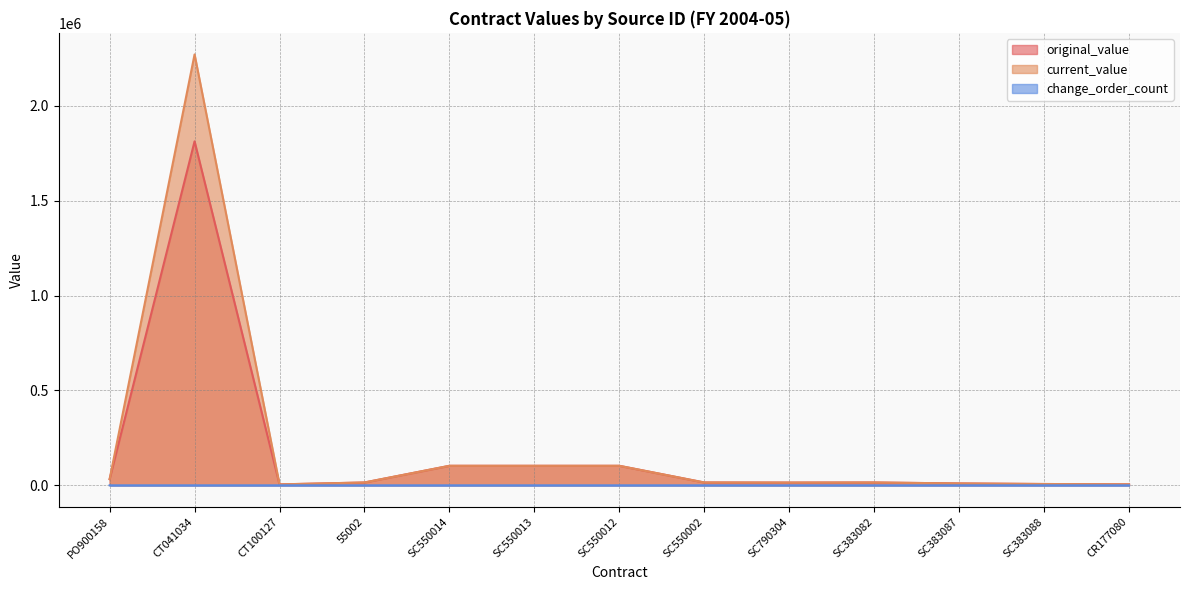

What is the label of the 9th point from the right?

SC550014